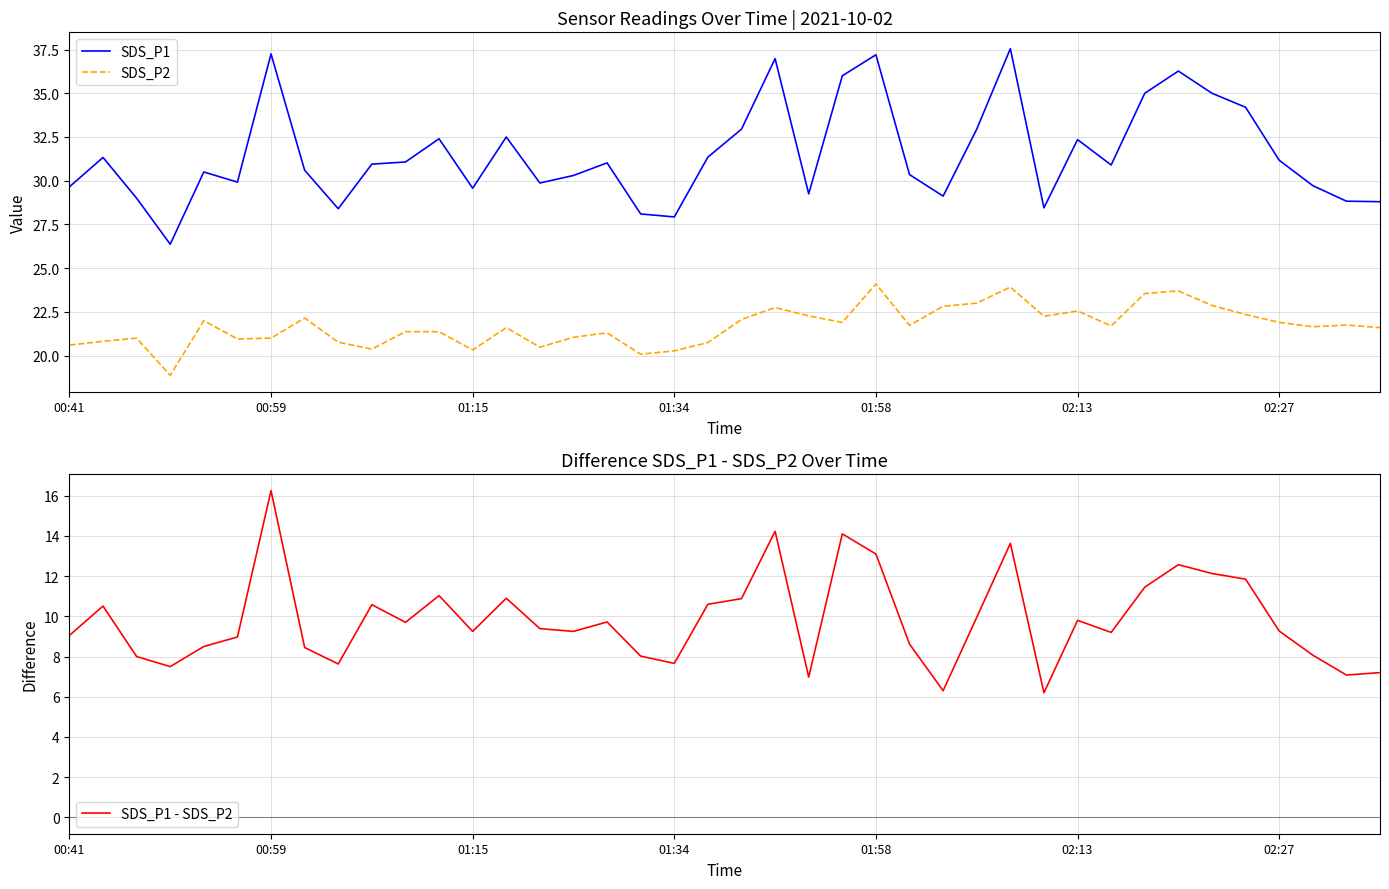

What is the value of the SDS_P2 point at the 21st from the left?

22.1